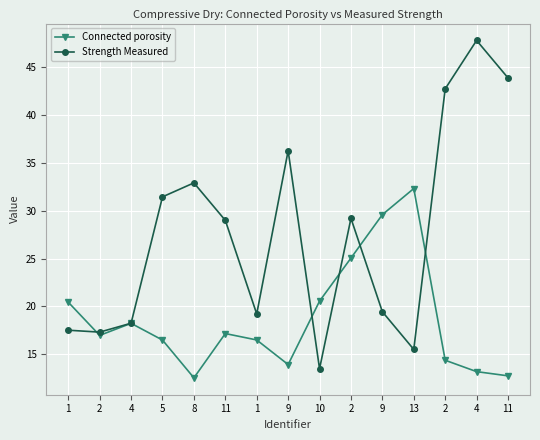

Does the chart have visible grid lines?

Yes